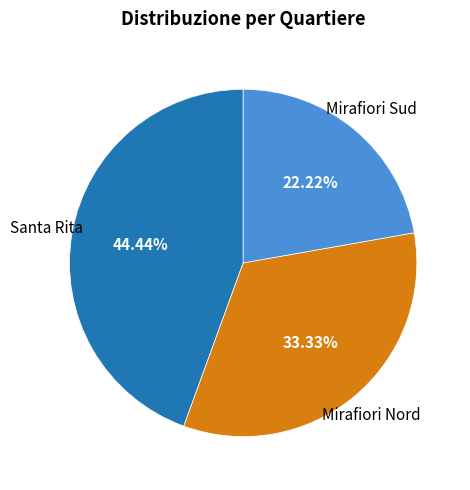

To the nearest percent, what portion does Santa Rita represent?

44%